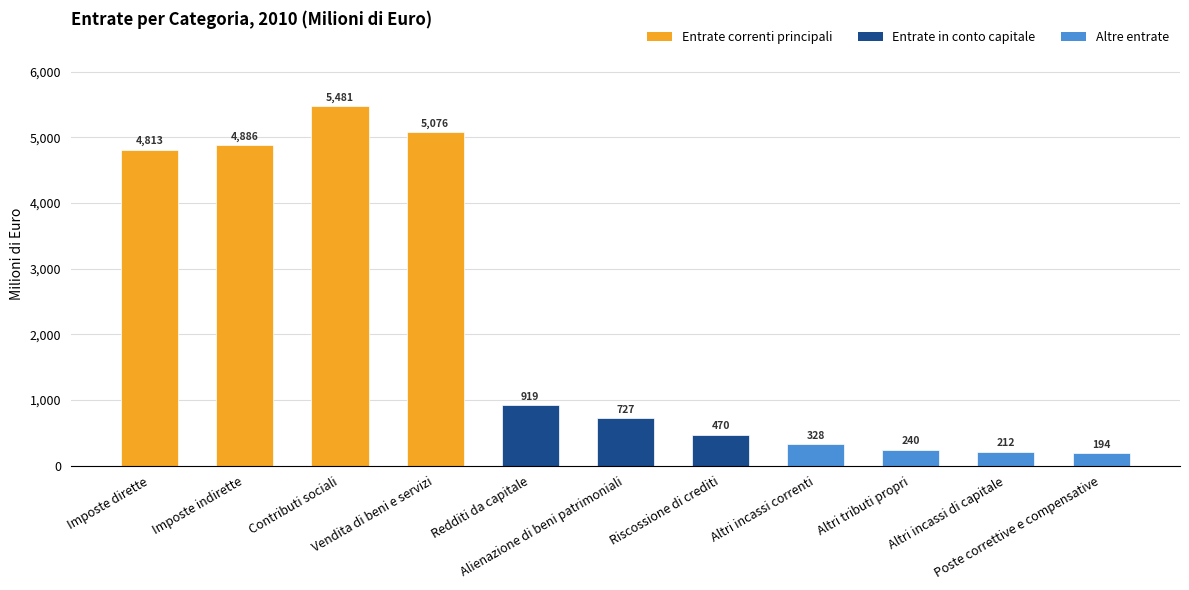

The value at Imposte dirette is 1202.6. True or false?

False